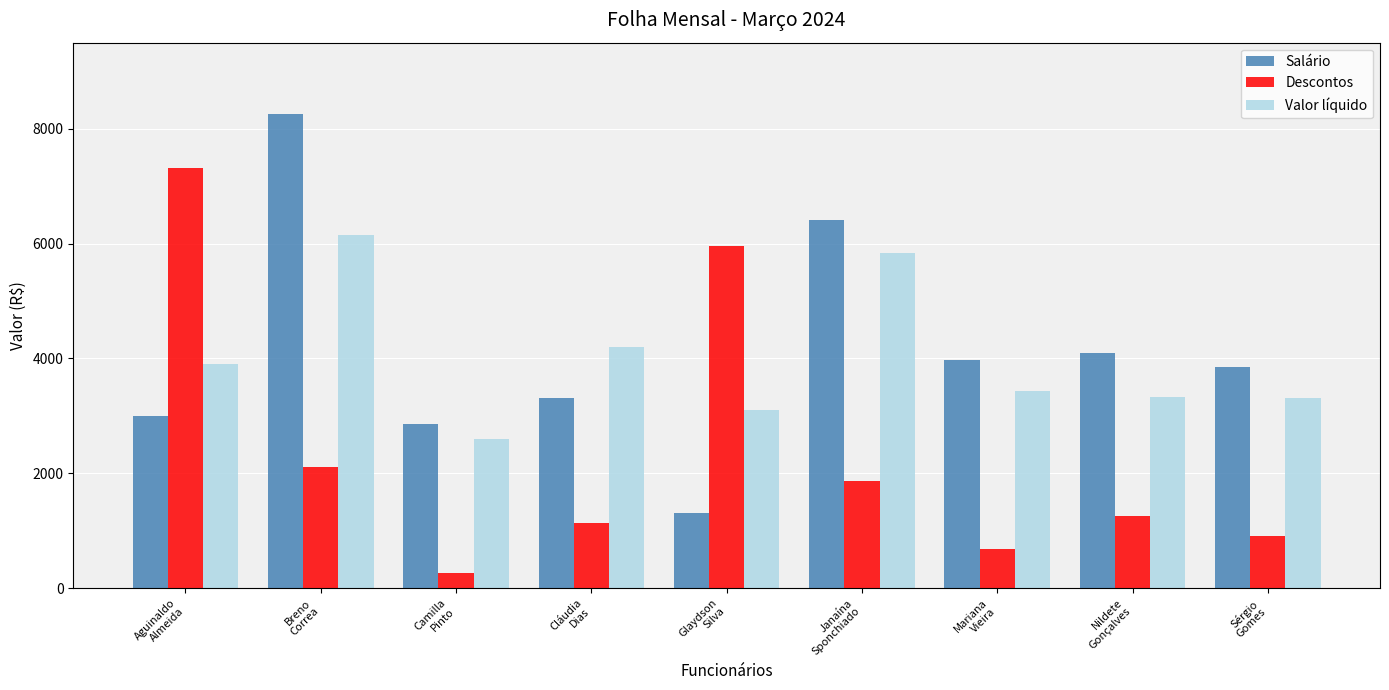

Rank the series by their maximum value, from highest to lowest.

Salário, Descontos, Valor líquido